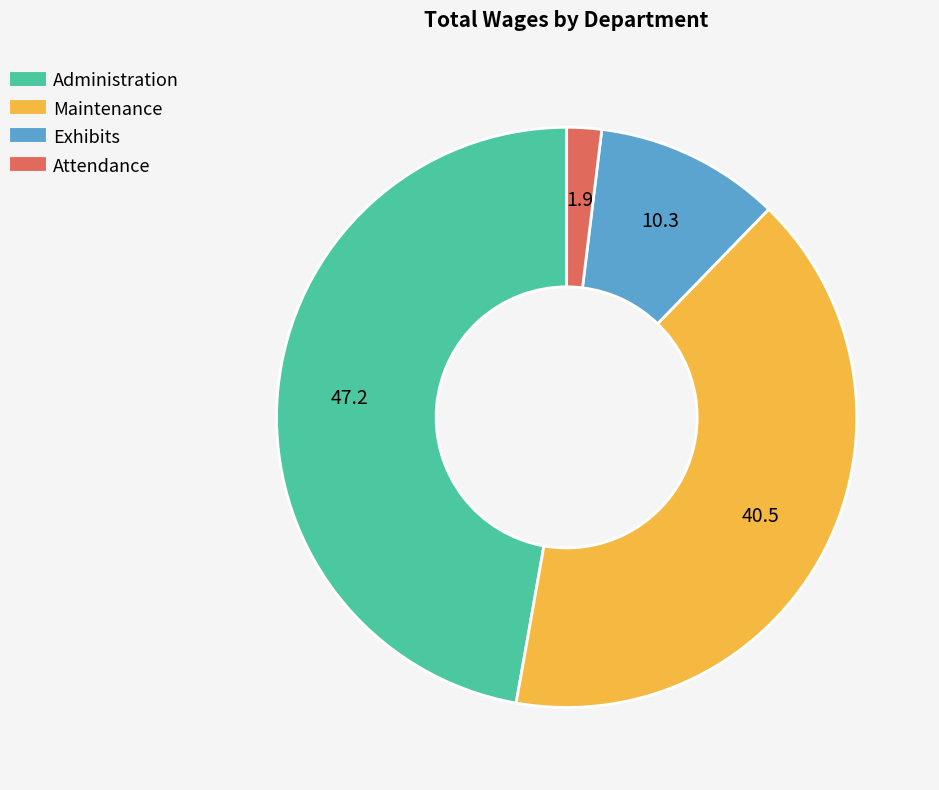

Which slice is the largest?

Administration